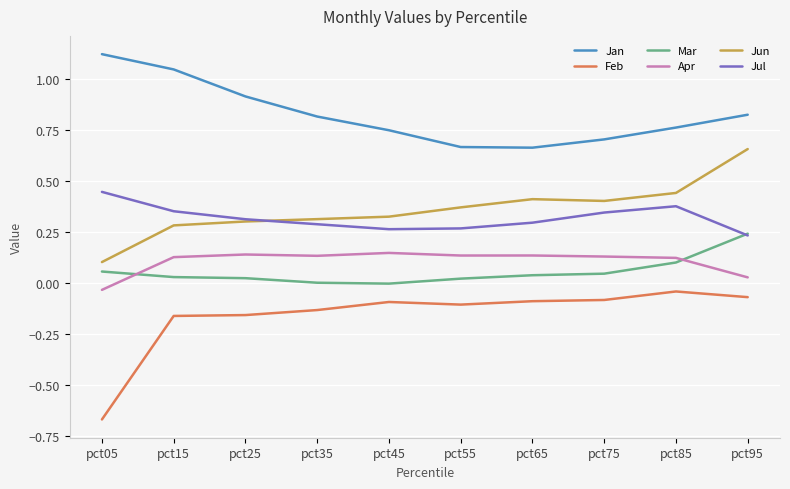

Which series changed the most between pct05 and pct25?

Feb